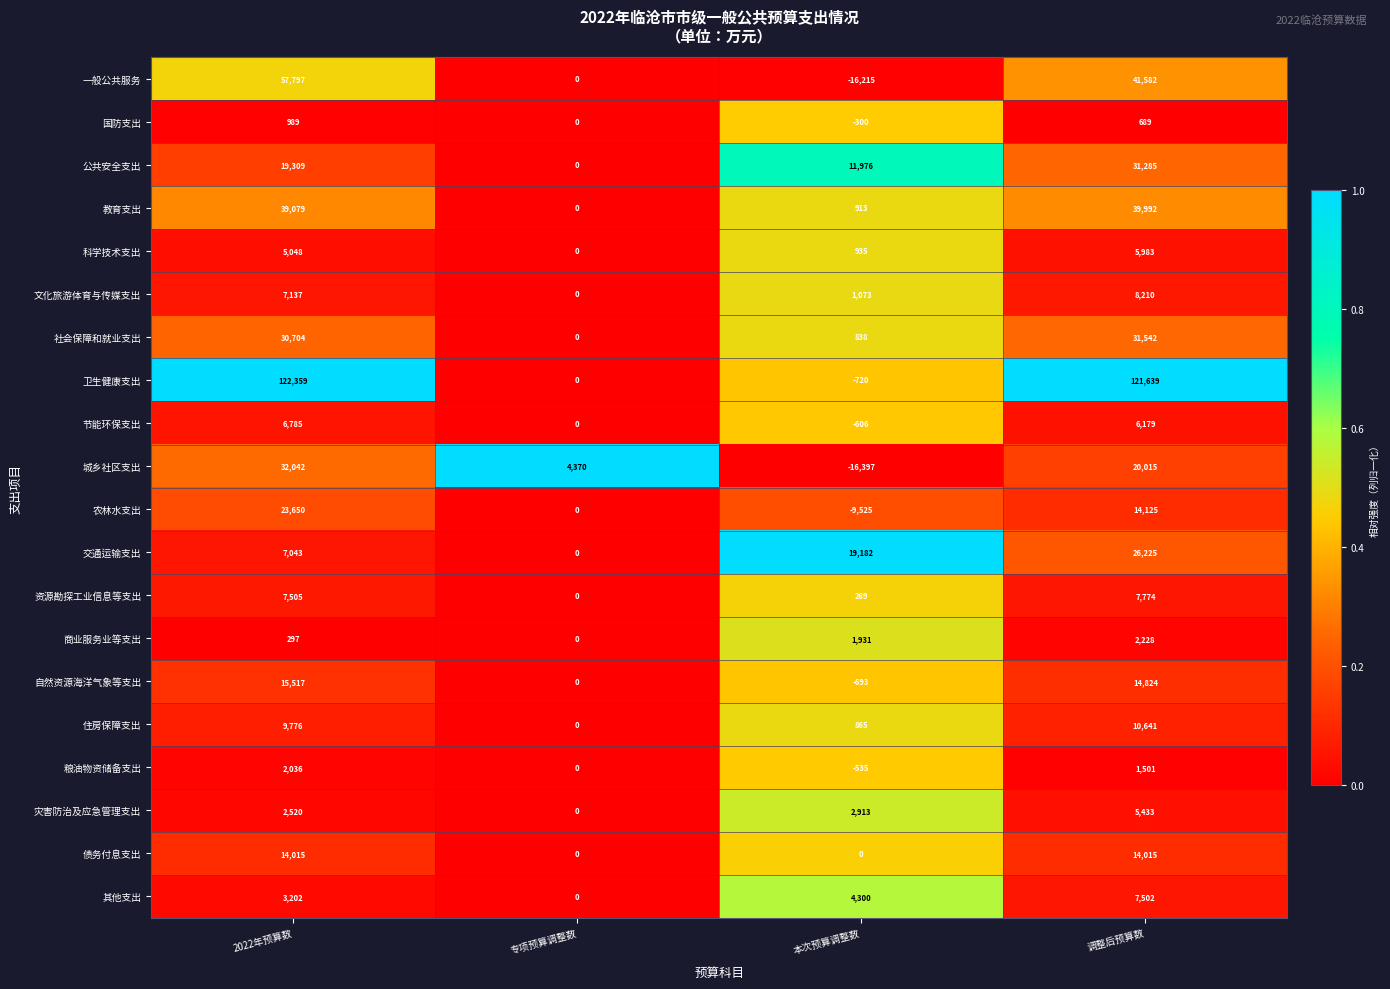

Which category has the lowest value across all series?

本次预算调整数